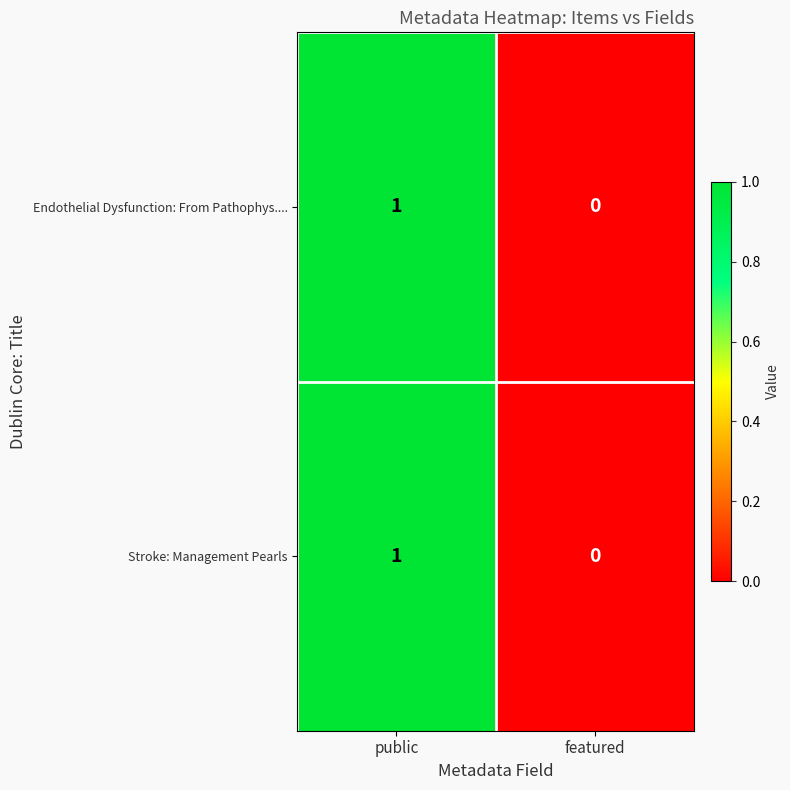

How many distinct data groups are displayed?

2